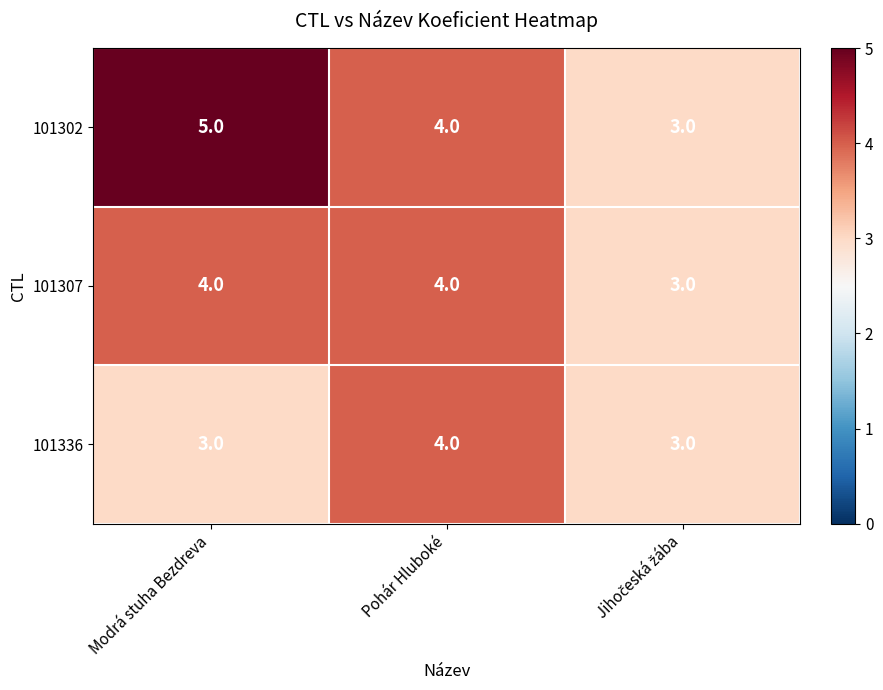

What is the sum of all 101336 values?

10